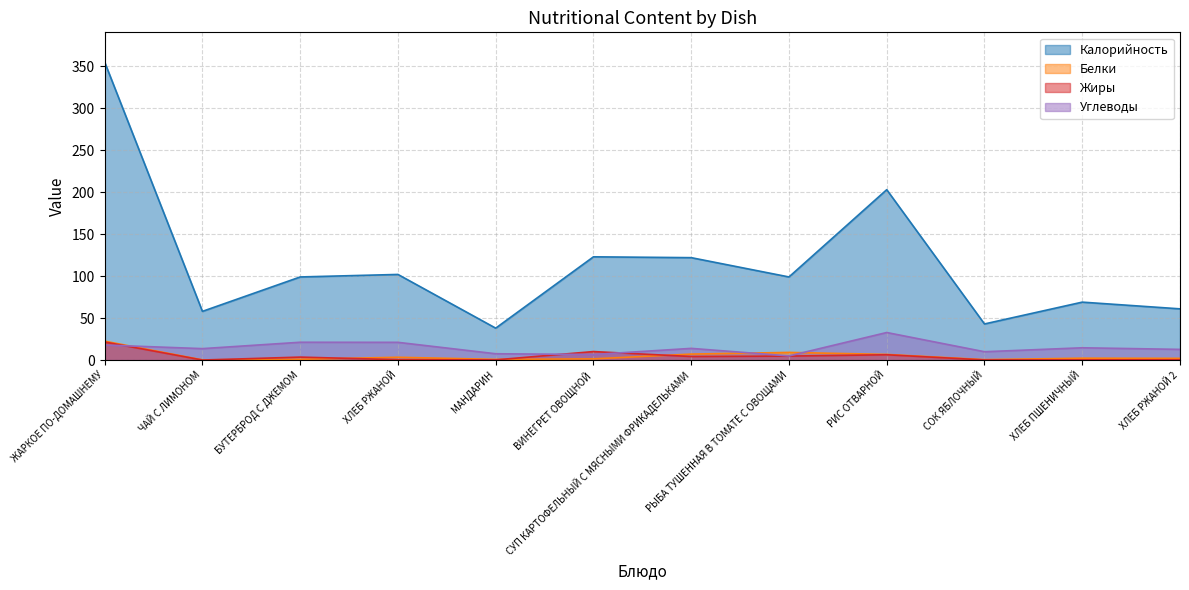

Reading left to right, extract all data points from this chart.

Калорийность: 355.0	58.0	99.0	102.0	38.0	123.0	122.0	99.0	203.0	43.0	69.0	61.0
Белки: 22.5	0.2	0.9	3.3	0.8	1.4	7.1	9.1	6.7	0.5	2.2	2.0
Жиры: 21.5	0.0	3.5	0.4	0.2	10.1	4.2	4.7	6.3	0.1	0.2	0.3
Углеводы: 17.9	13.6	21.2	21.1	7.5	6.6	13.9	4.9	32.8	9.9	14.6	12.7